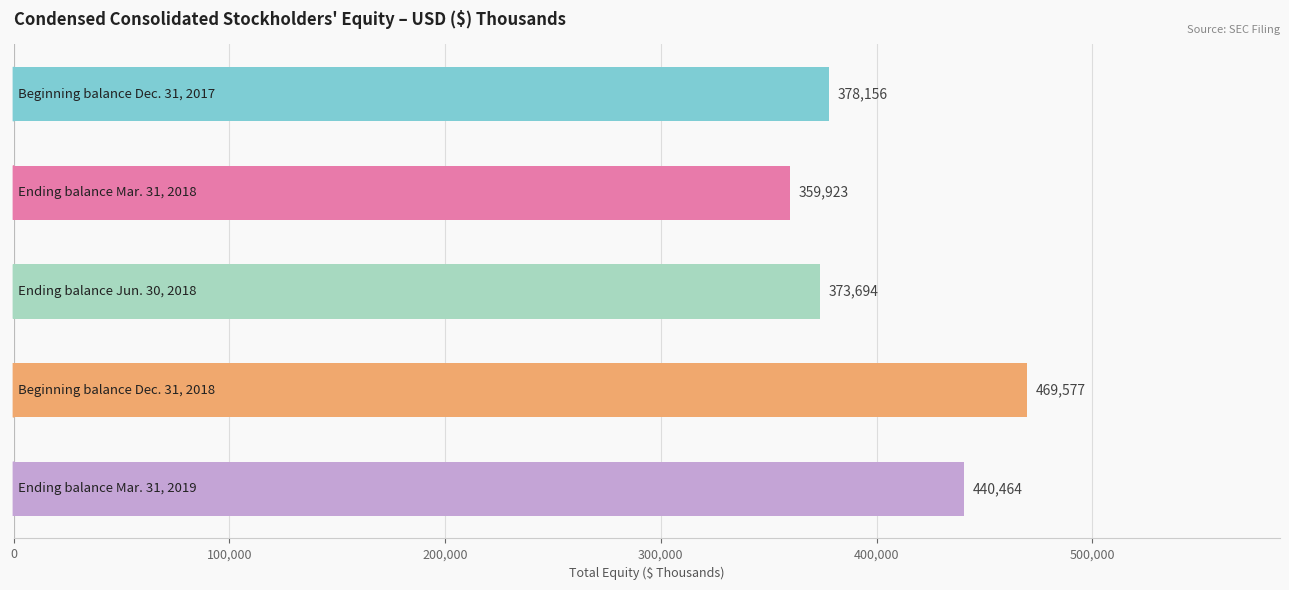

What is the minimum value shown in the chart?

359923